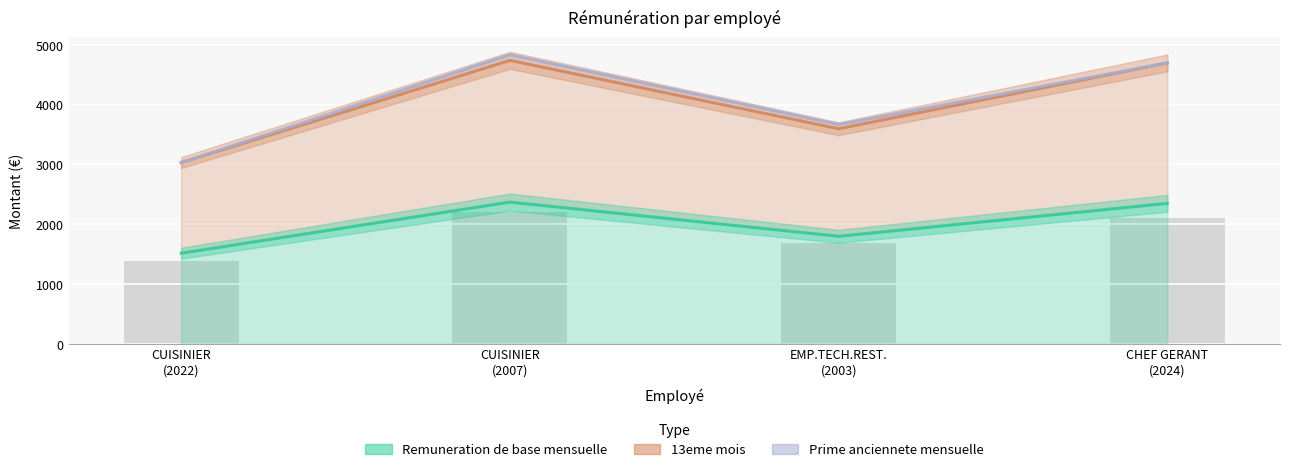

How many data points in 13eme mois are less than 4700?

2